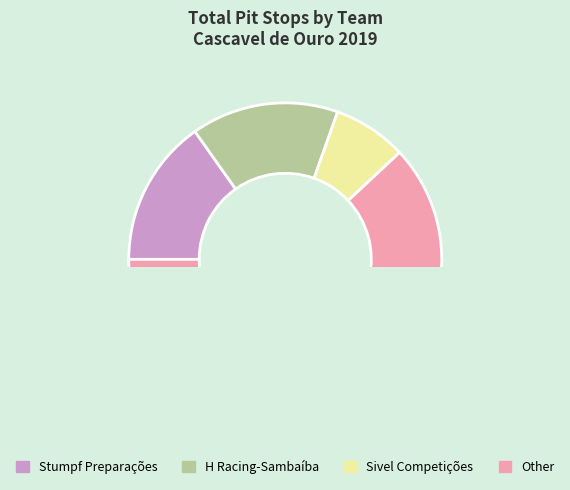

Is H Racing-Sambaíba the majority of the pie?

No